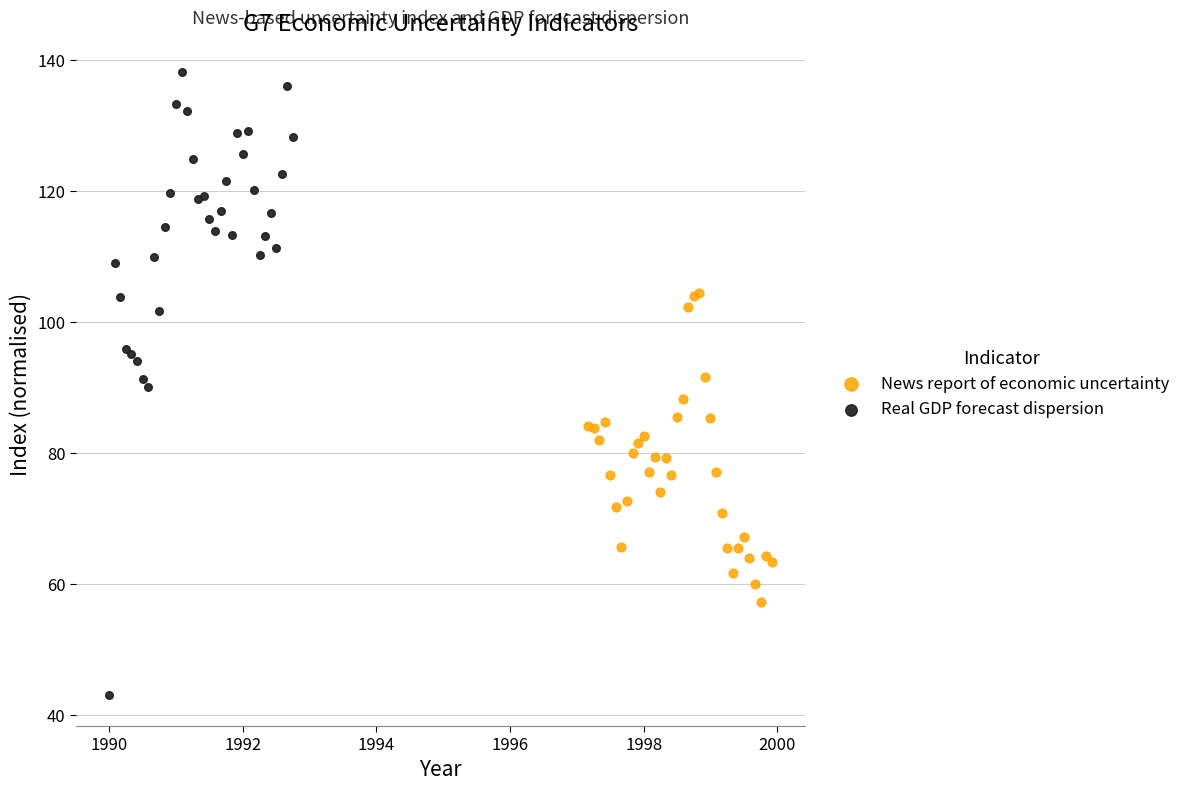

Which series contains the highest Y value?

Real GDP forecast dispersion